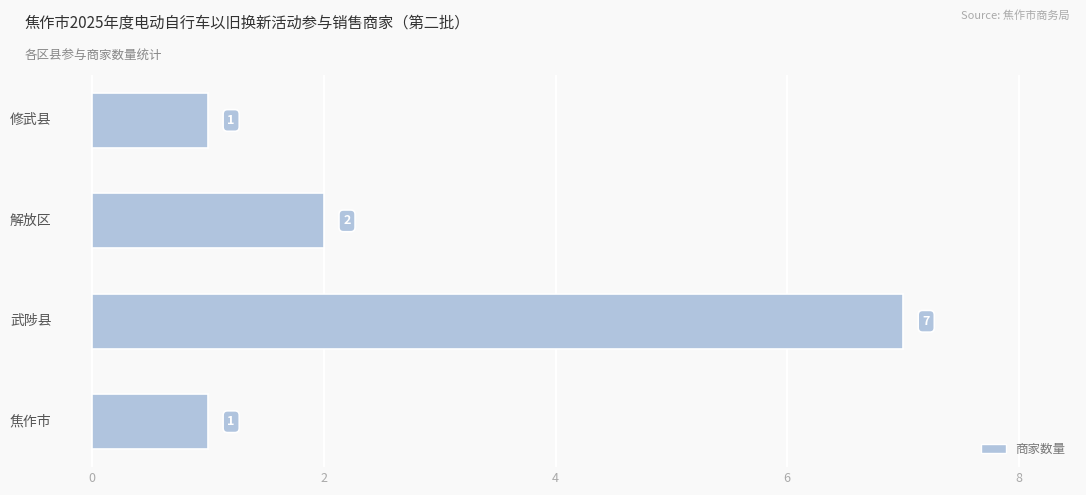

How many values are between 1 and 7?

4